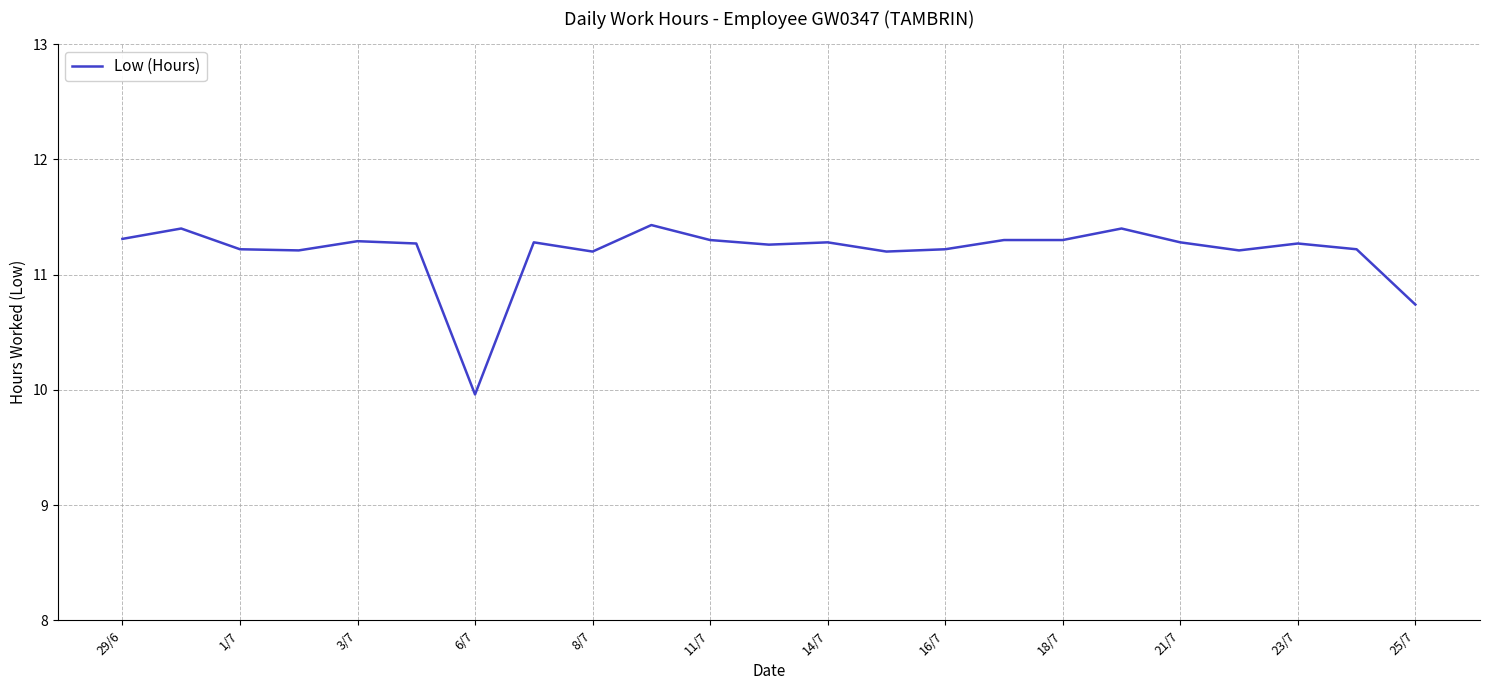

What is the greatest value displayed?

11.4